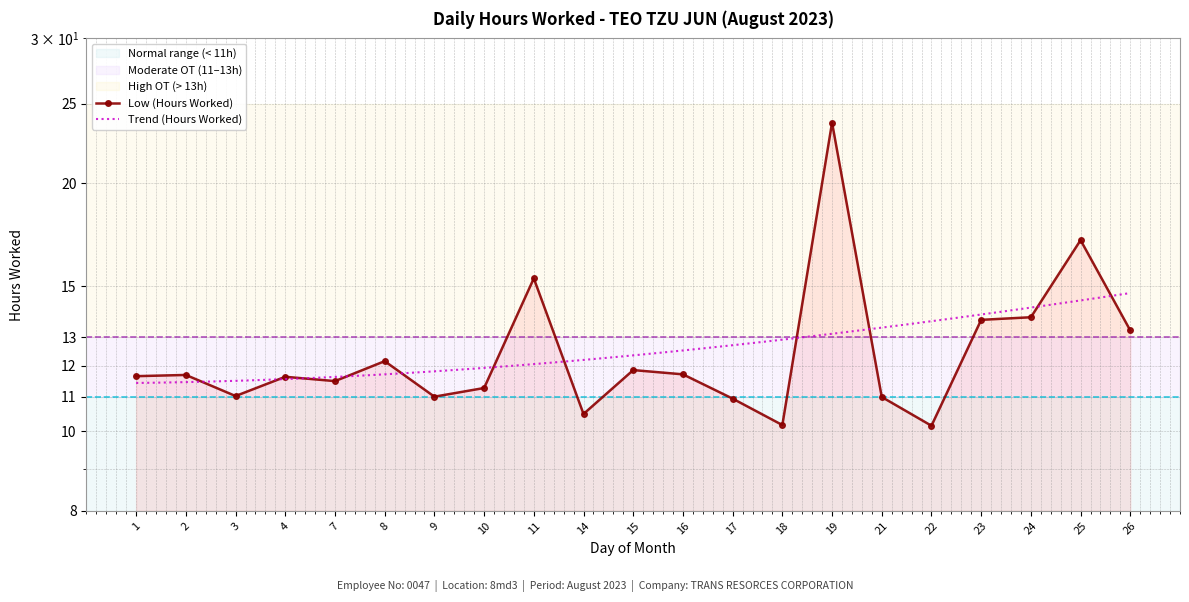

What is the maximum value shown in the chart?

23.7